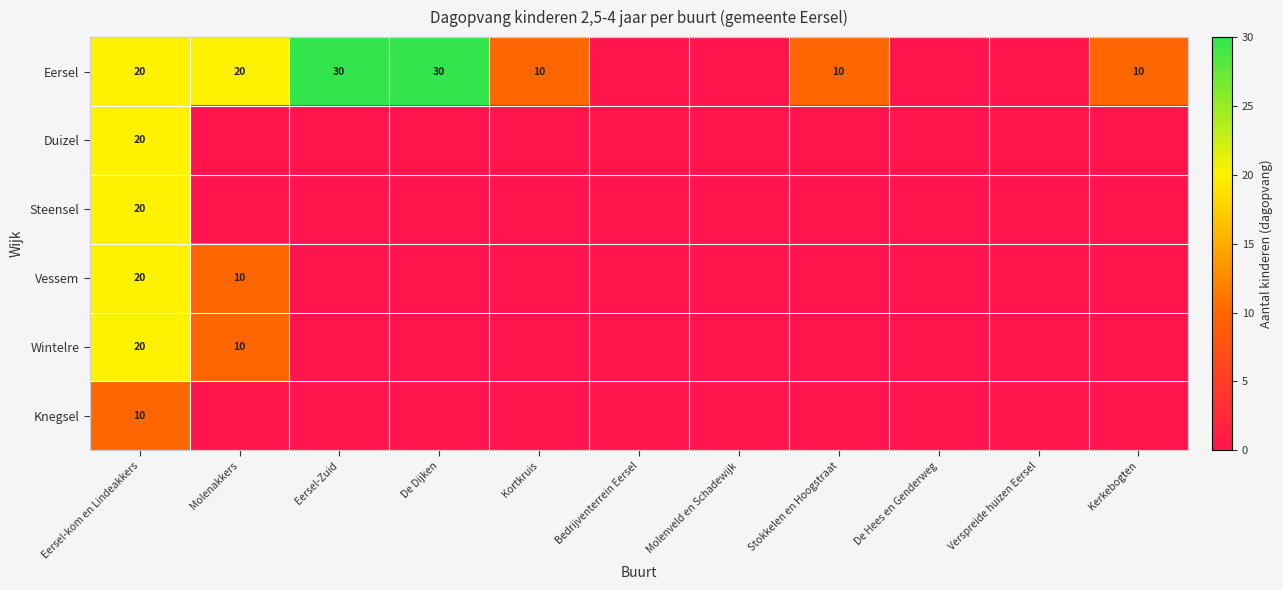

What is the difference between the Eersel values at Molenakkers and Stokkelen en Hoogstraat?

10